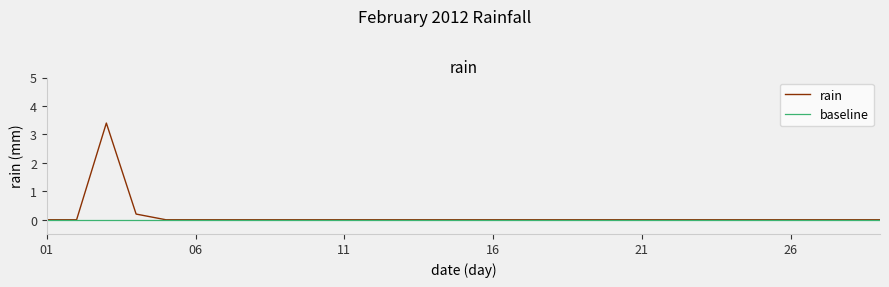

What is the sum of the values at 2012-02-12 and 2012-02-03?

3.4